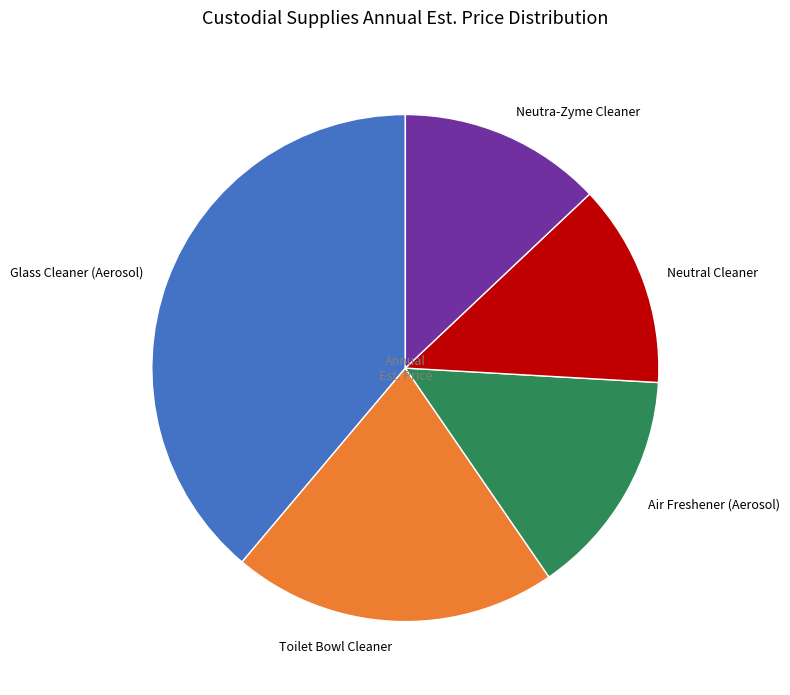

Approximately how many times larger is the value at Neutra-Zyme Cleaner compared to Toilet Bowl Cleaner?

0.6